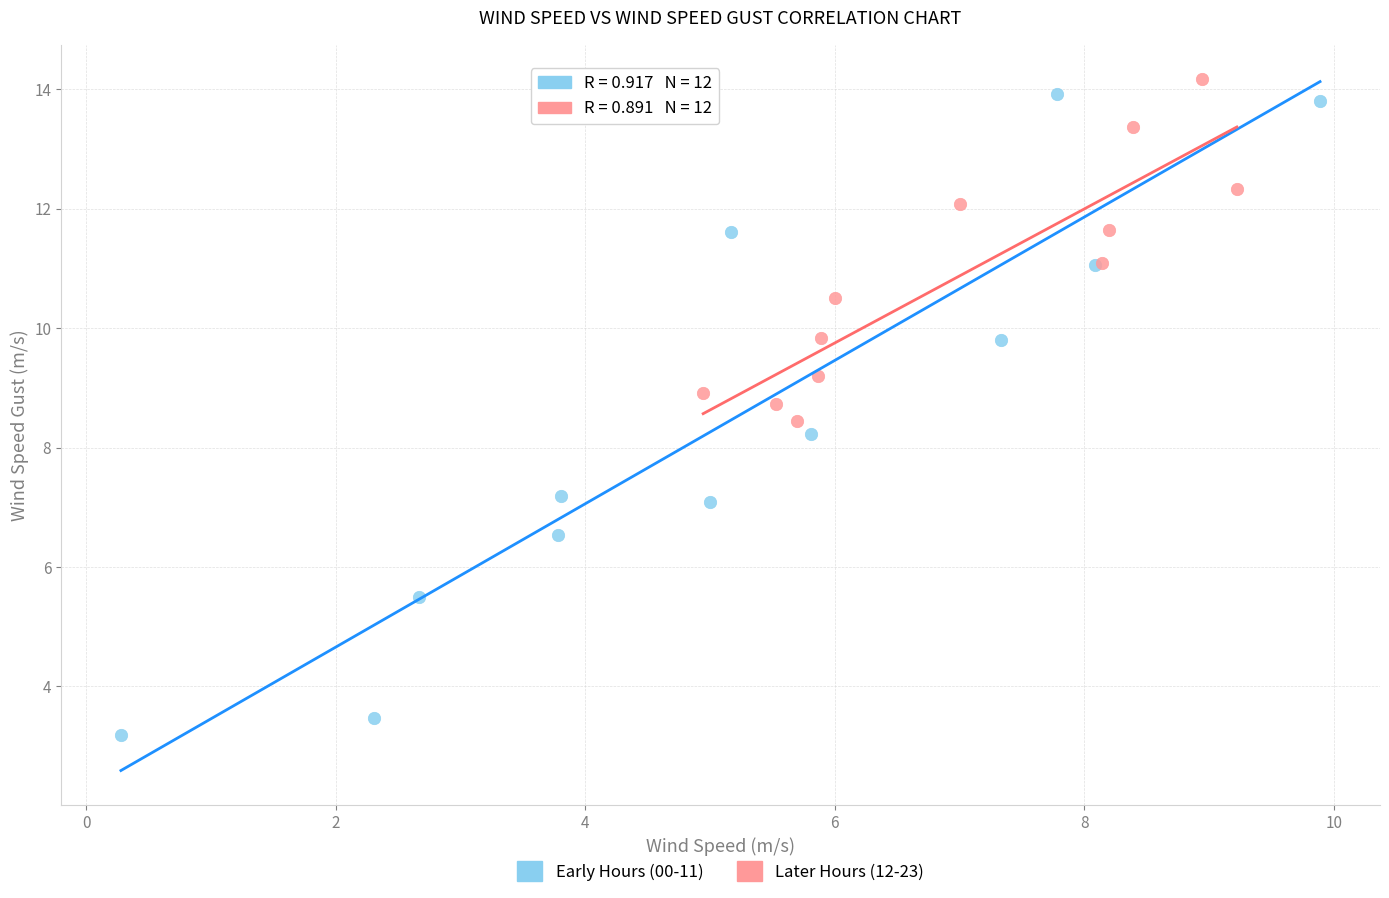

Which series has the widest spread of Y values?

Early Hours (00-11)